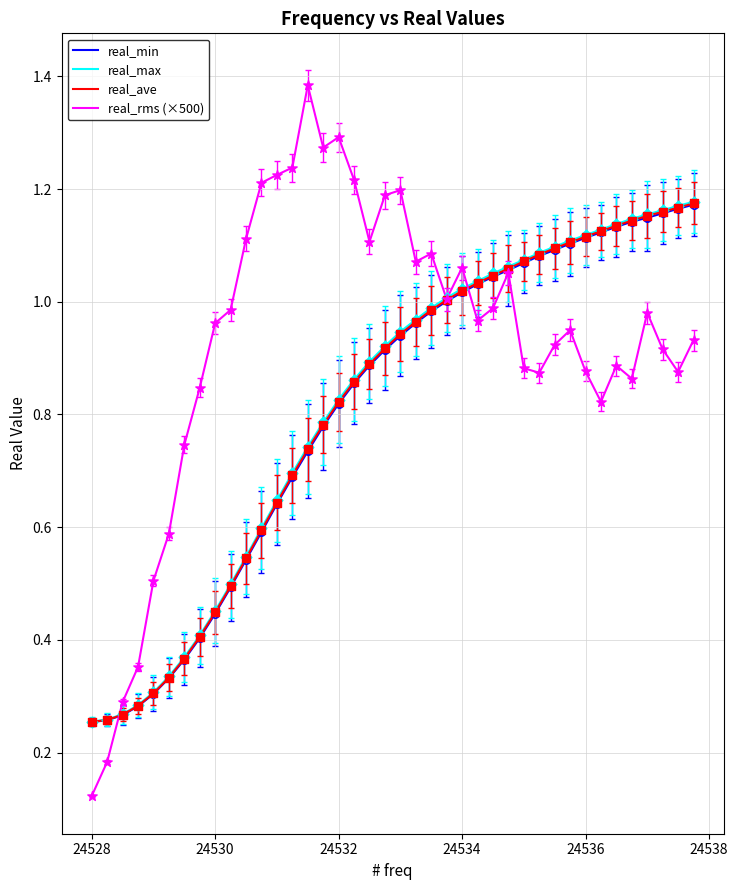

Which series has the largest total across all categories?

real_rms (×500)